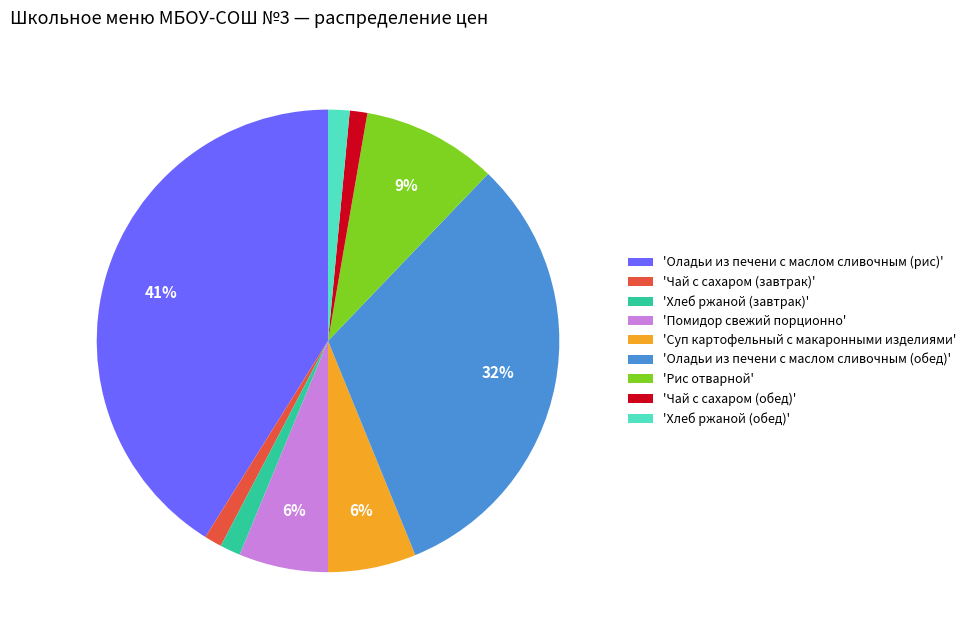

Count the number of slices in the pie.

9